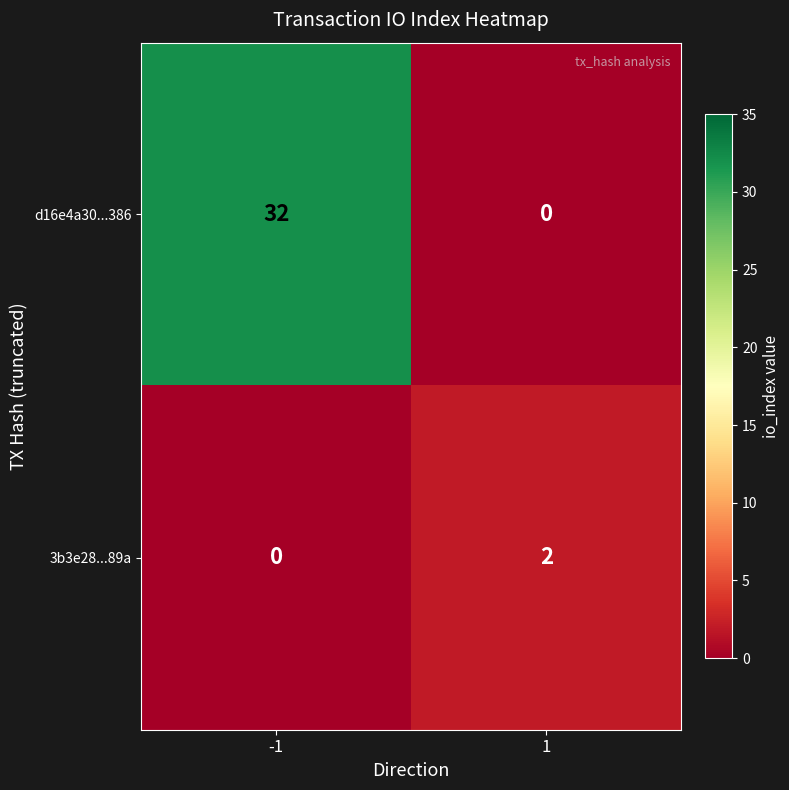

Reading right to left, transcribe all the data shown in this chart.

d16e4a30...386: 0	32
3b3e28...89a: 2	0